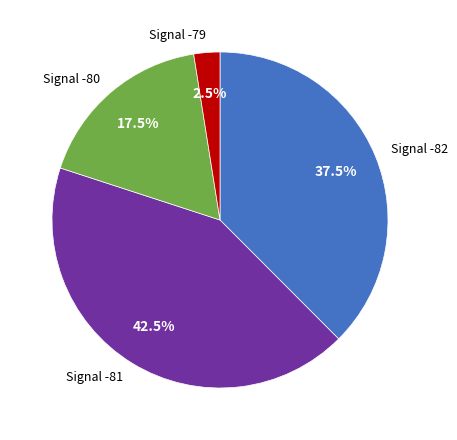

Is there any slice that represents more than half of the pie?

No